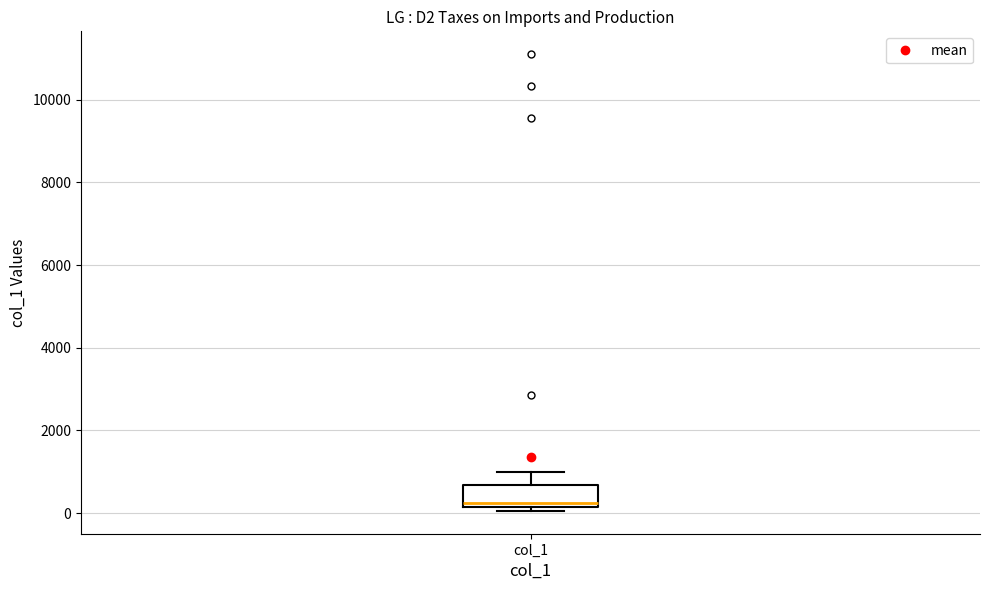

Where is the lower edge of the box for col_1 on the y-axis? The values are not printed on the chart, so give them approximately, as read against the axis.

200